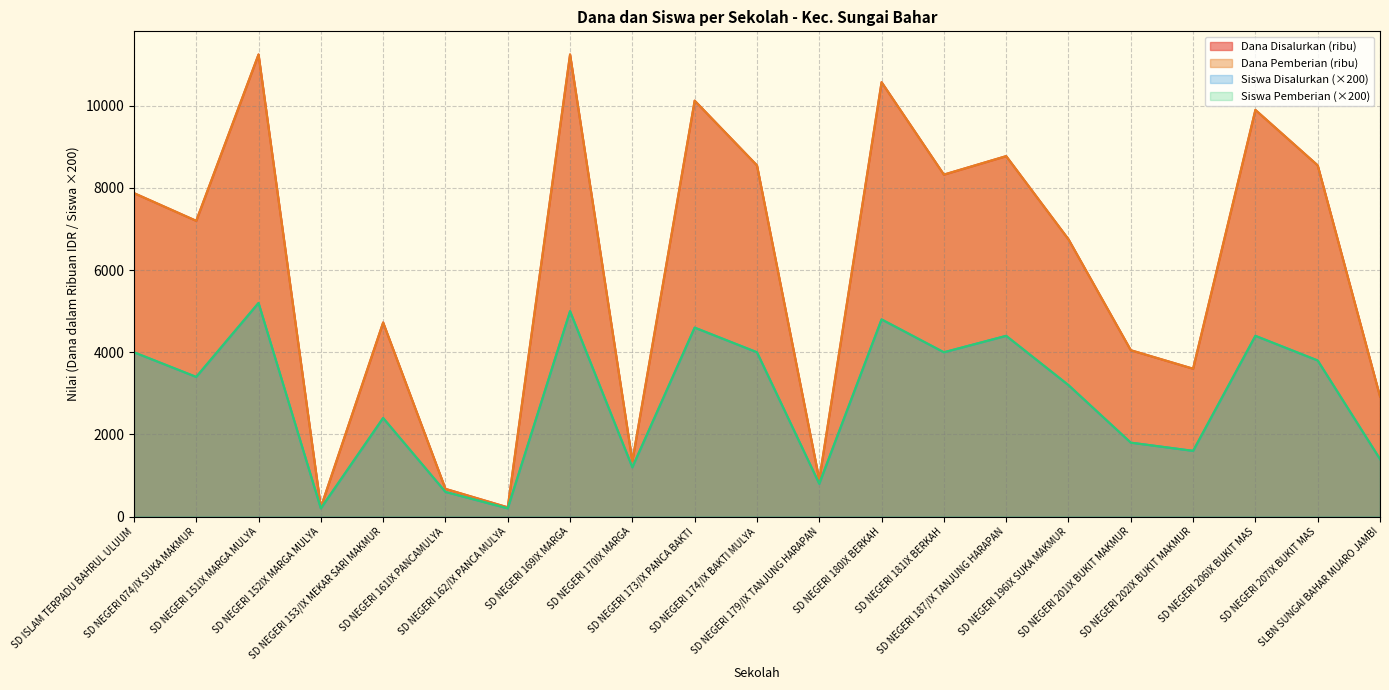

True or false: Siswa Disalurkan and Dana Pemberian cross at least once.

False